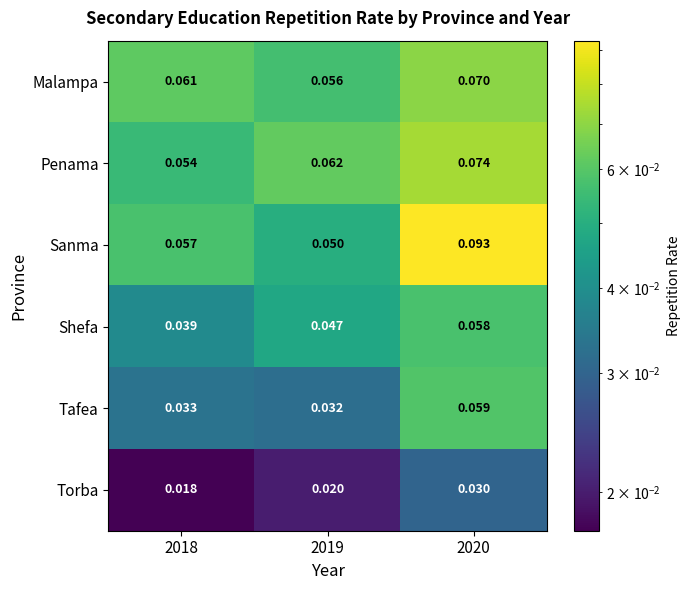

Which series has the widest spread of values?

Sanma